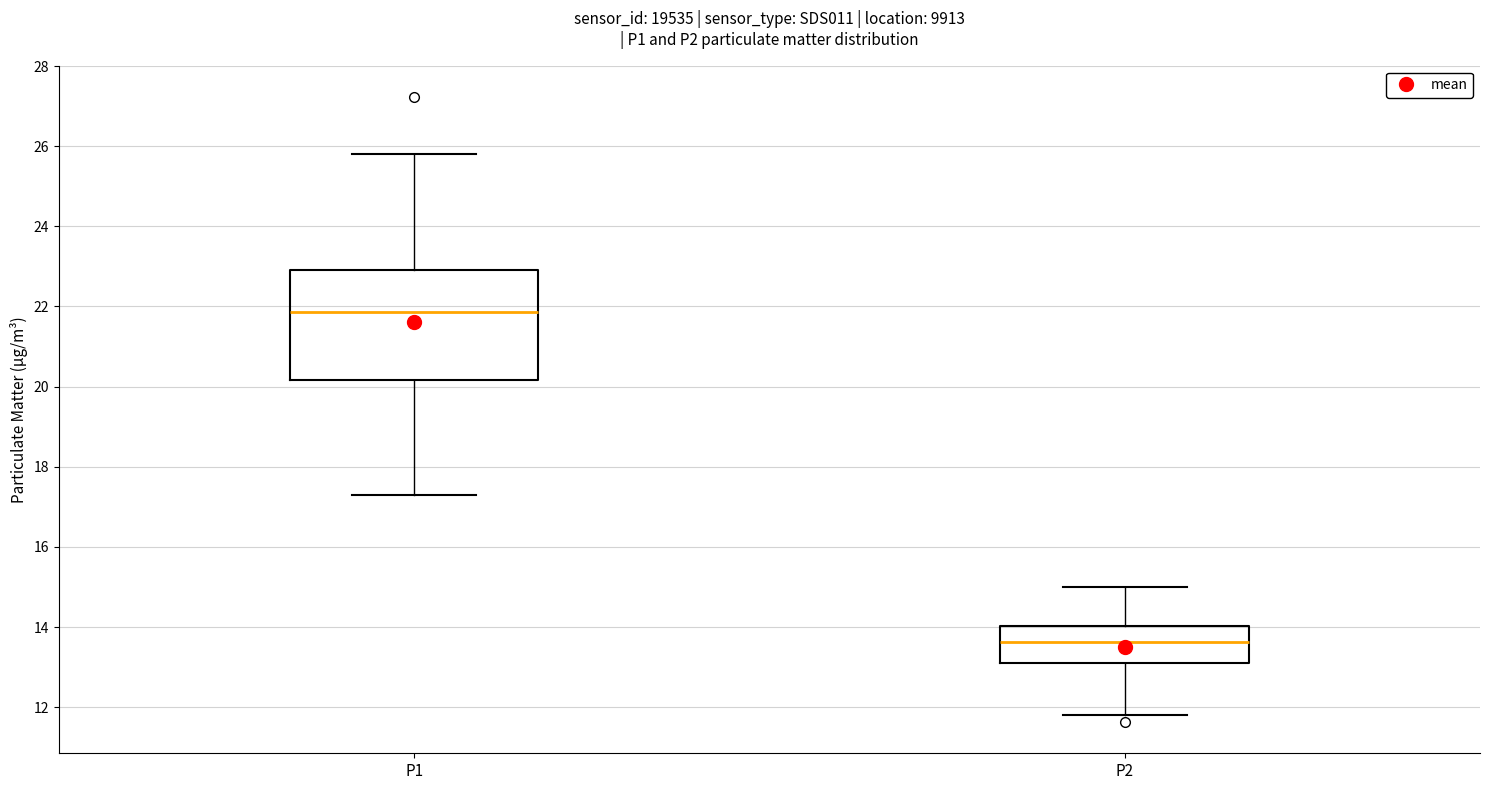

Which box has the highest median line?

P1